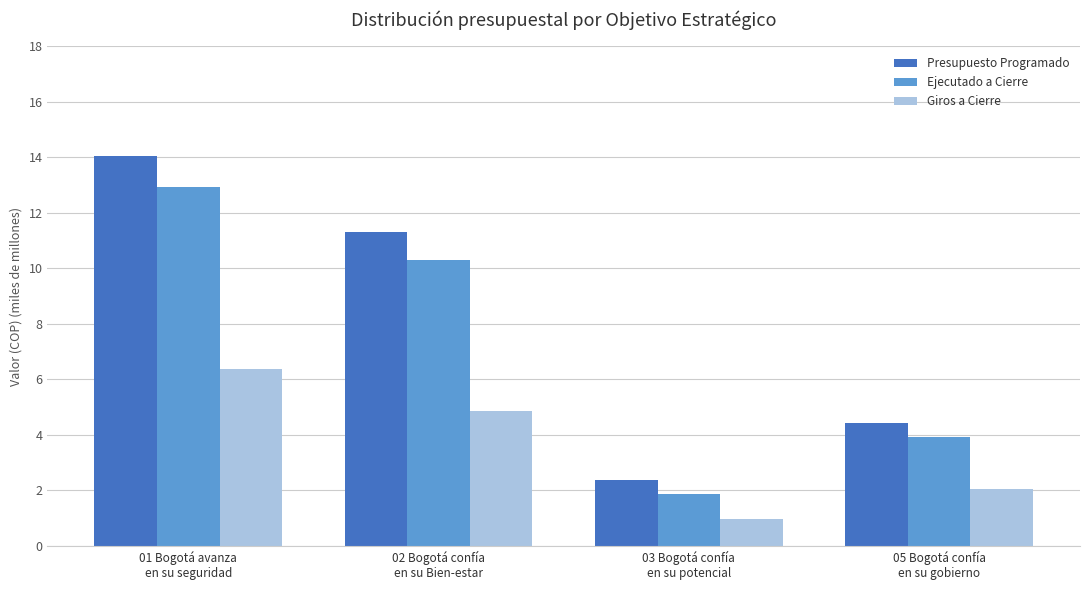

What is the sum of all Presupuesto Programado values?

32.2